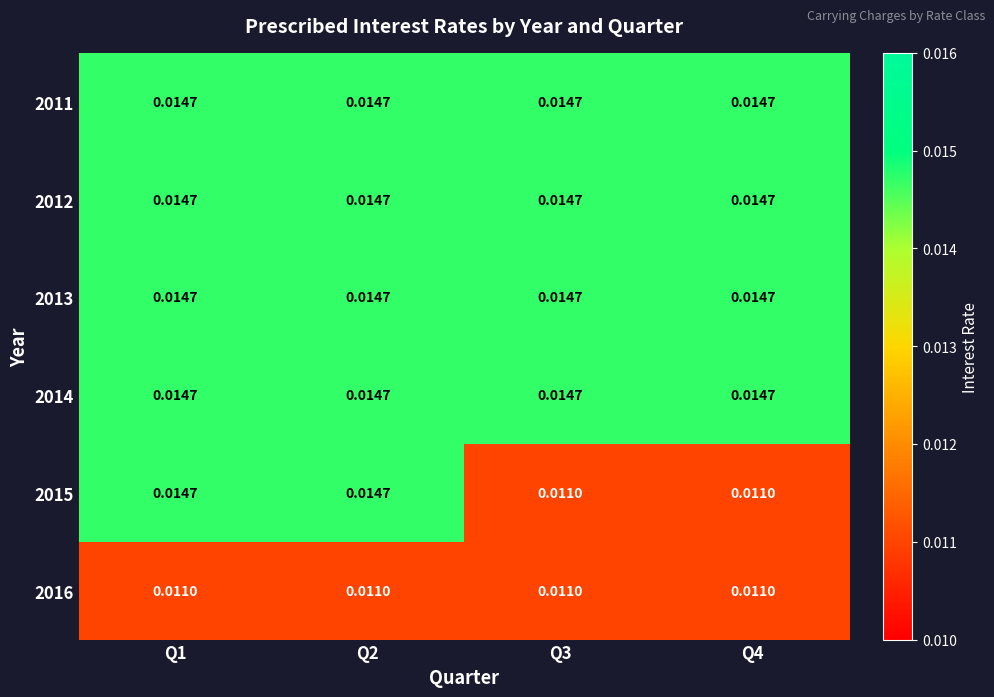

How many distinct data groups are displayed?

6